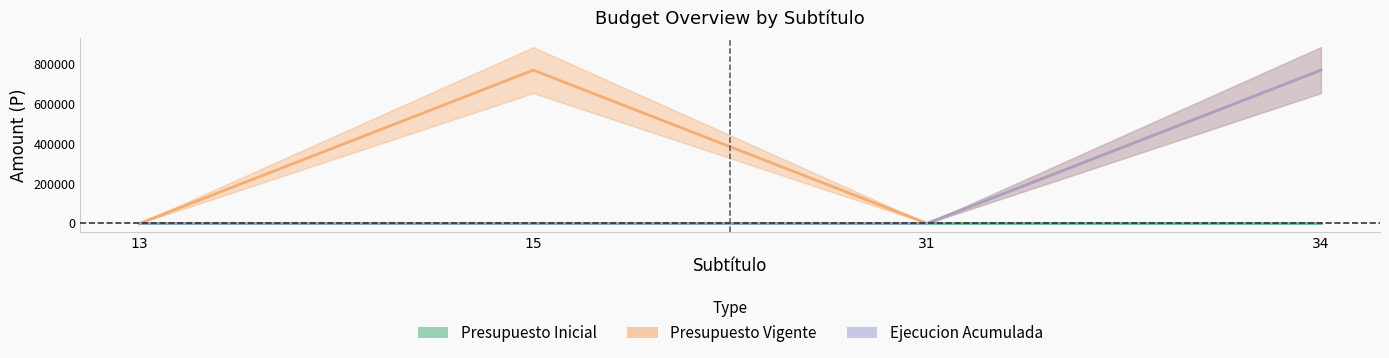

List the labels in order of Presupuesto Vigente value, largest first.

15, 34, 13, 31